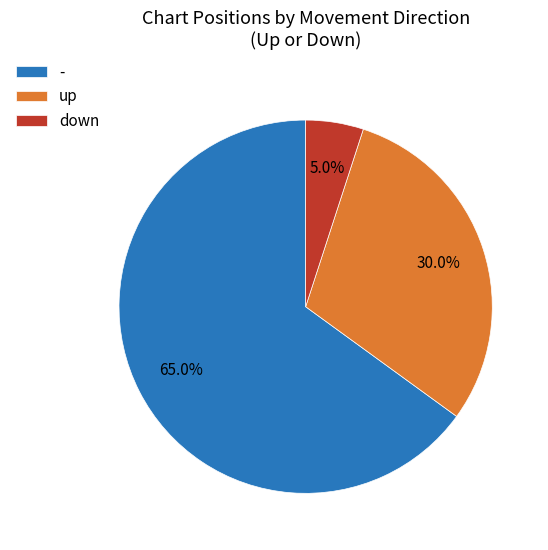

Is it true that down is 18% of the pie?

False